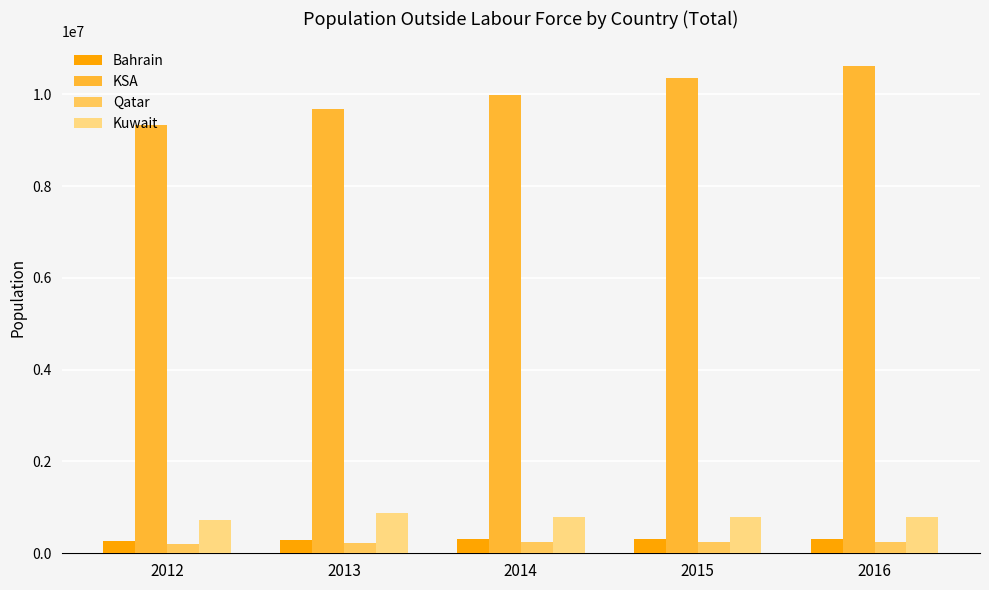

What is the minimum value for Kuwait?

733757